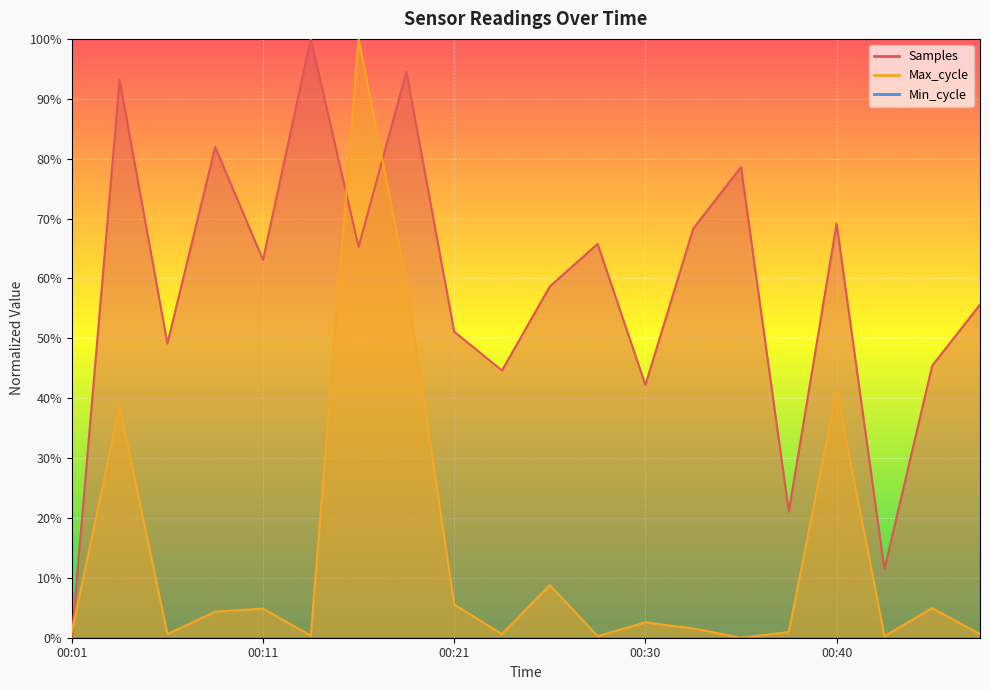

Rank the categories by Samples value from lowest to highest.

00:01, 00:43, 00:38, 00:30, 00:23, 00:45, 00:06, 00:21, 00:47, 00:25, 00:11, 00:16, 00:28, 00:33, 00:40, 00:35, 00:08, 00:04, 00:18, 00:13